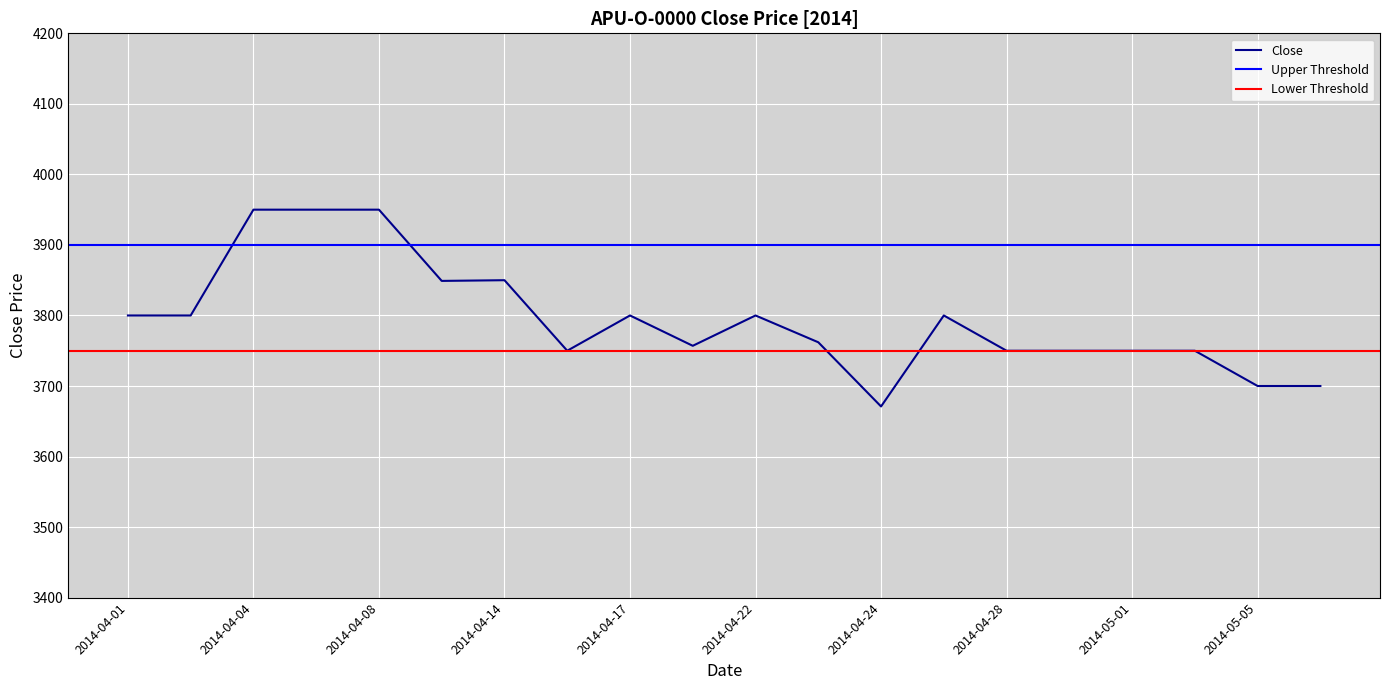

What is the difference between the maximum and second lowest values?

250